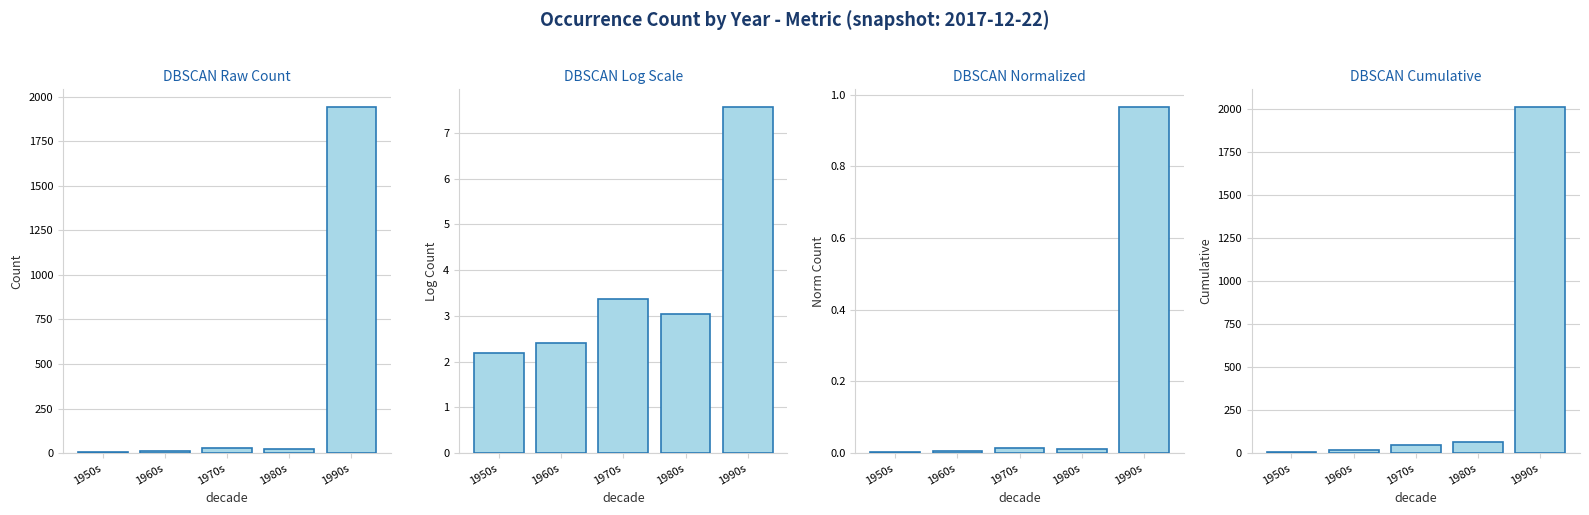

What are all the series names shown in the legend?

Raw Count, Log Scale, Normalized, Cumulative